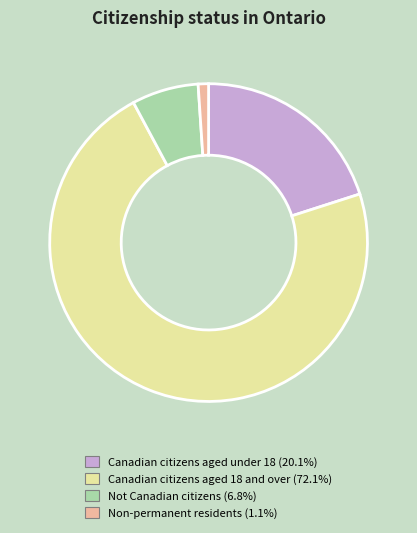

Which has a higher value, Canadian citizens aged under 18 or Not Canadian citizens?

Canadian citizens aged under 18